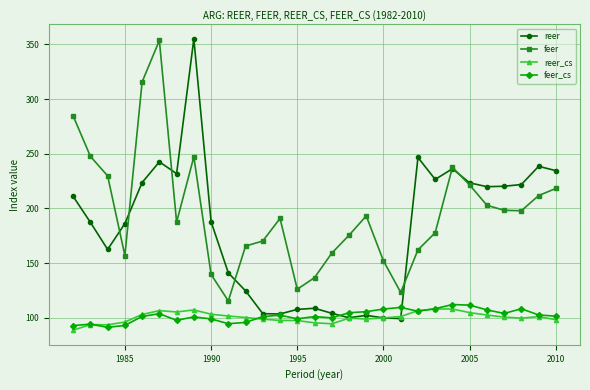

At how many categories does at least one series exceed 114?

29